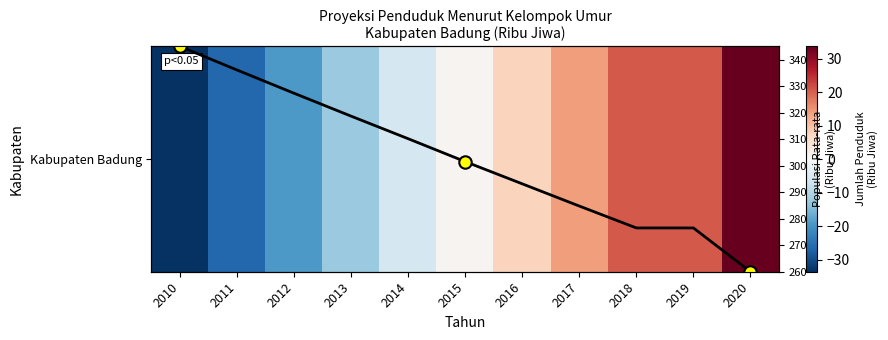

What is the change in value from 2017 to 2019?

+6.5